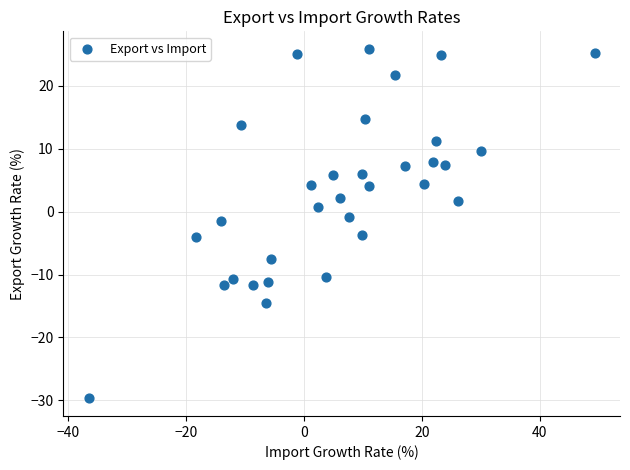

What is the range of Y values (max minus min)?

55.6